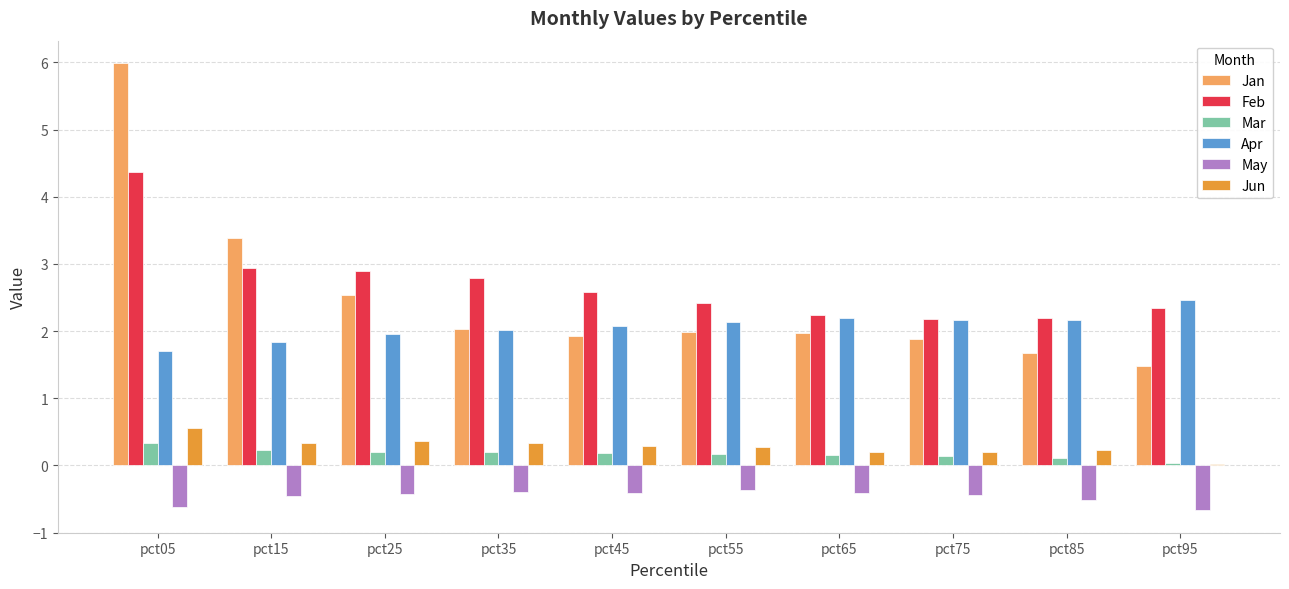

What is the approximate value of Mar at pct05?

0.3